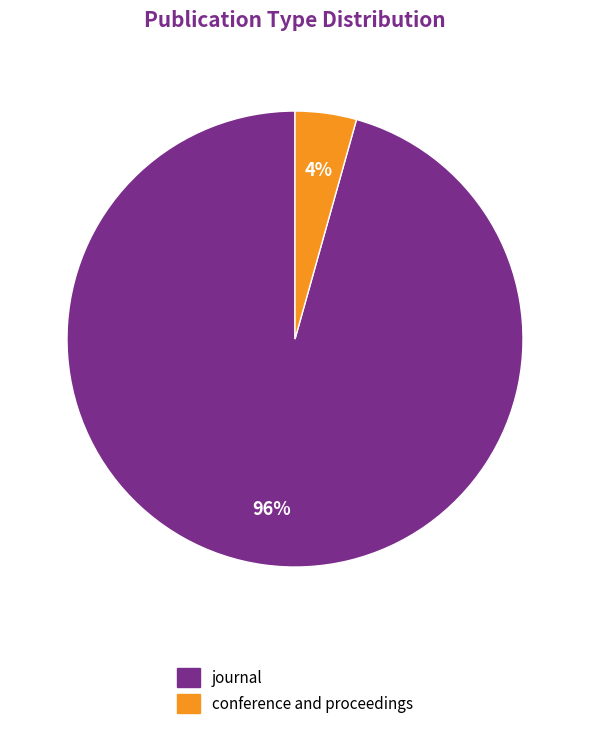

To the nearest percent, what portion does conference and proceedings represent?

4%